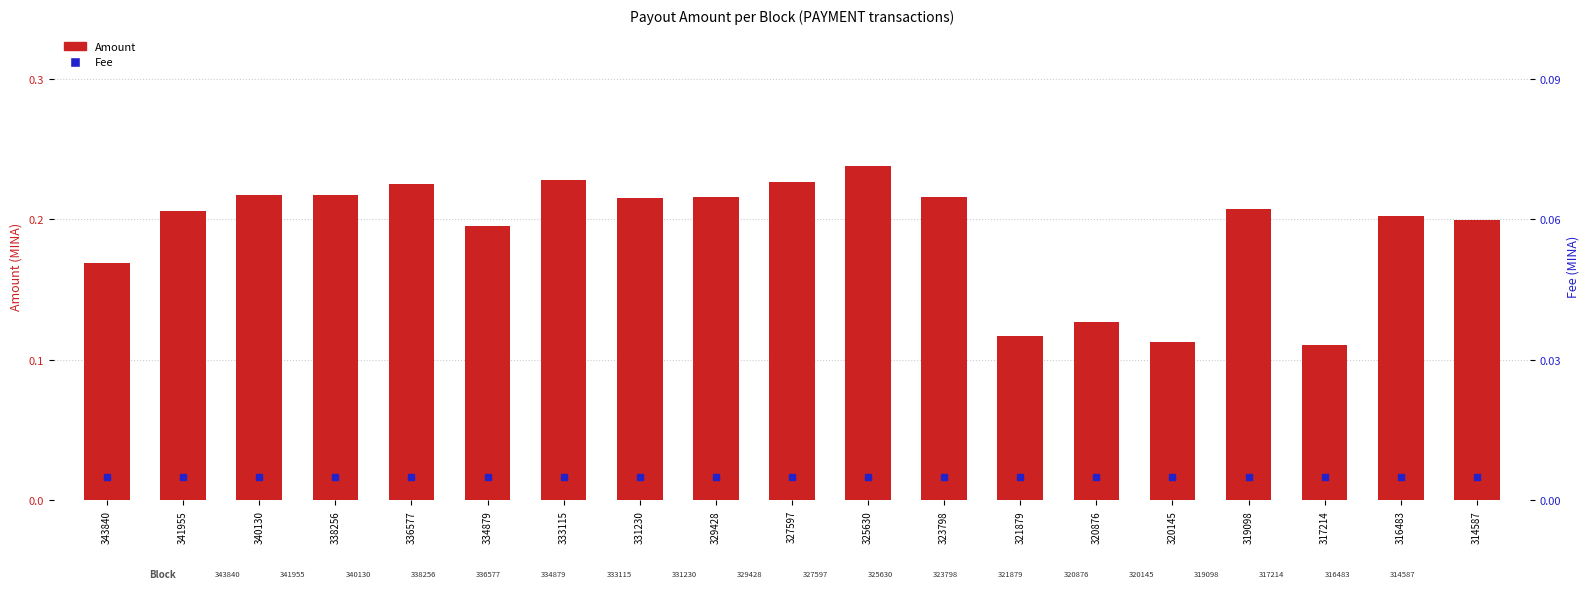

Which series contains the lowest Y value?

Fee